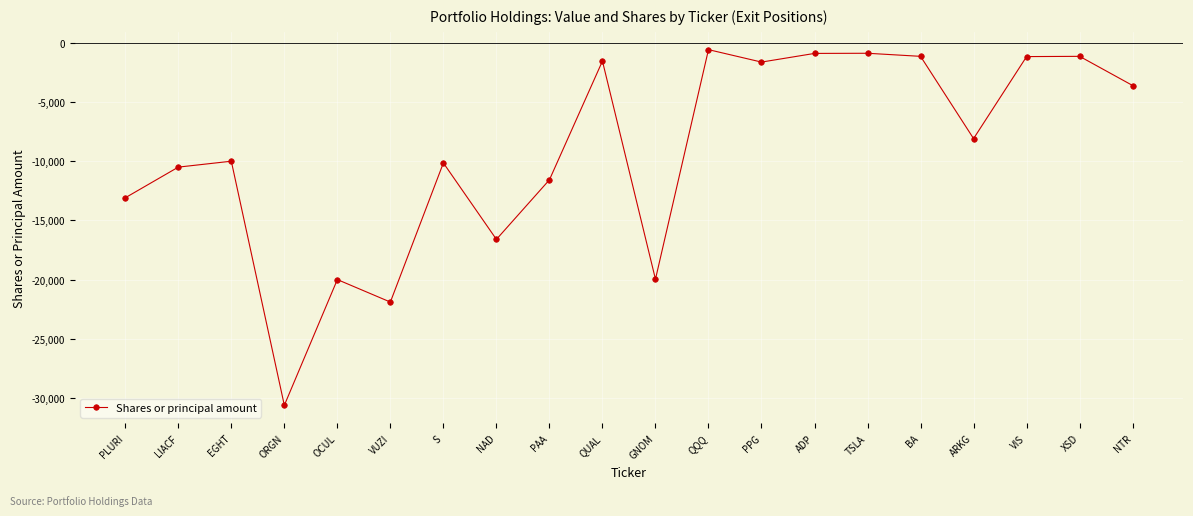

Does the chart have visible grid lines?

Yes